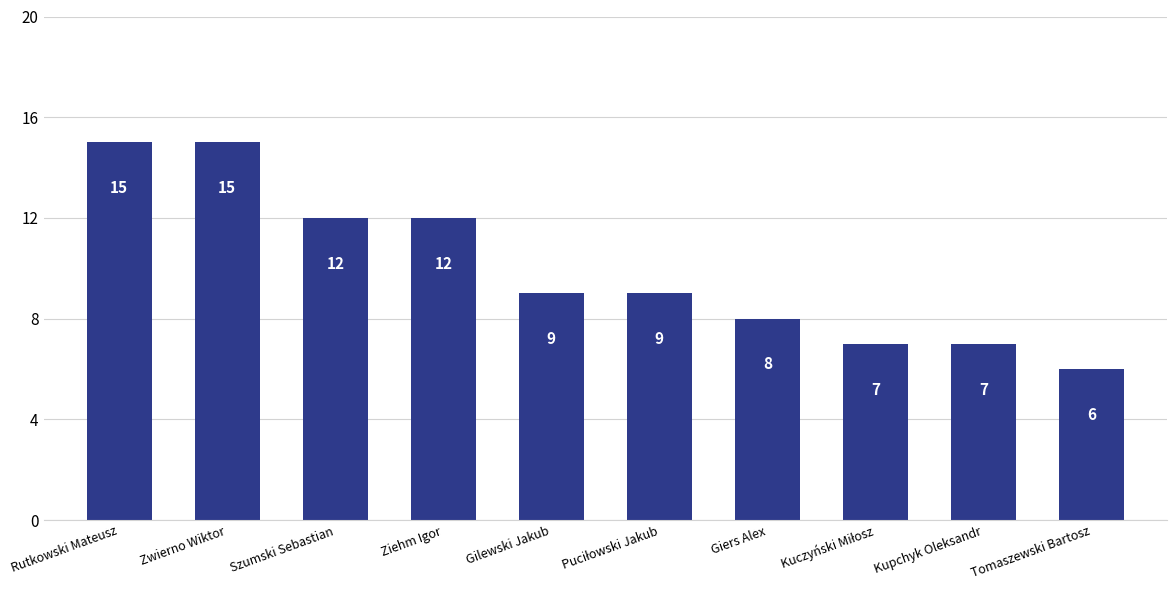

Between Giers Alex and Gilewski Jakub, which is larger?

Gilewski Jakub